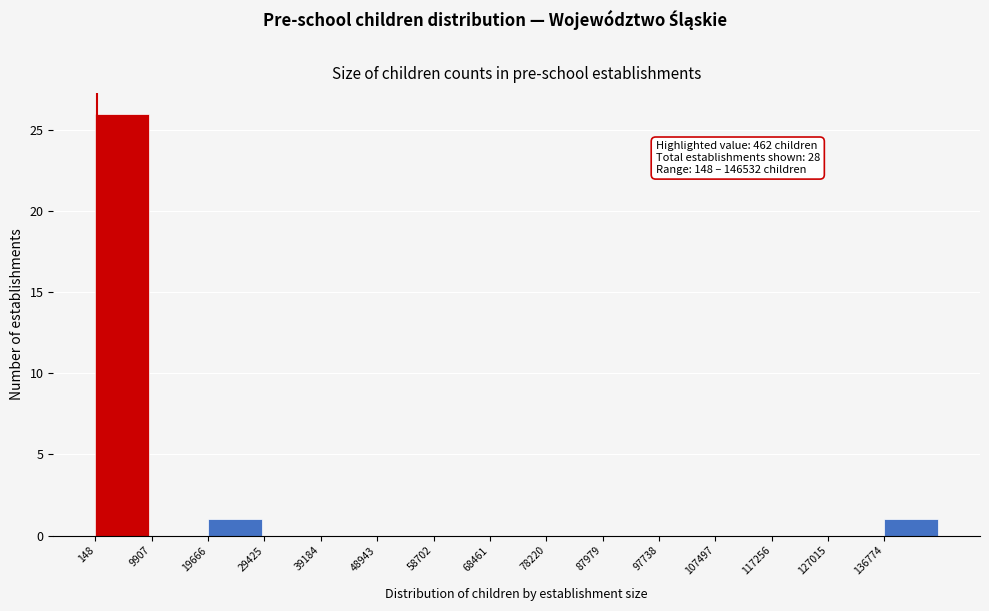

Which range on the x-axis has the tallest bar?

0 to 10000